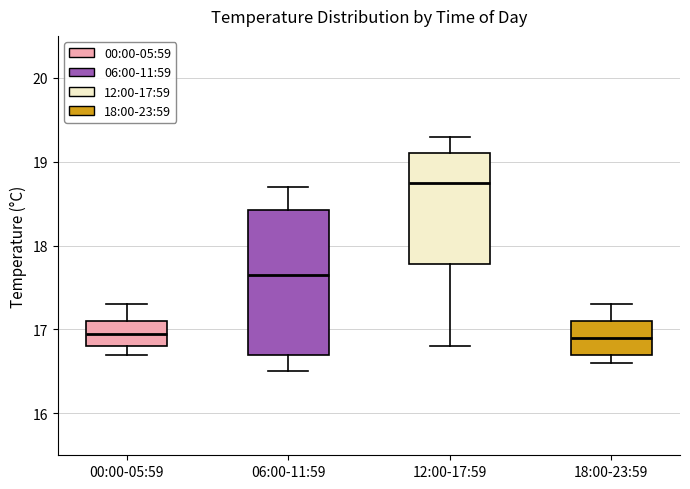

Reading left to right, read every box against the y-axis: the position of its median line, the range the box covers, and the ends of its whiskers. The values are not printed on the chart, so give them approximately, as read against the axis.

00:00-05:59: median 17.0, box 16.8 to 17.1, whiskers 16.7 to 17.3
06:00-11:59: median 17.7, box 16.7 to 18.4, whiskers 16.5 to 18.7
12:00-17:59: median 18.8, box 17.8 to 19.1, whiskers 16.8 to 19.3
18:00-23:59: median 16.9, box 16.7 to 17.1, whiskers 16.6 to 17.3